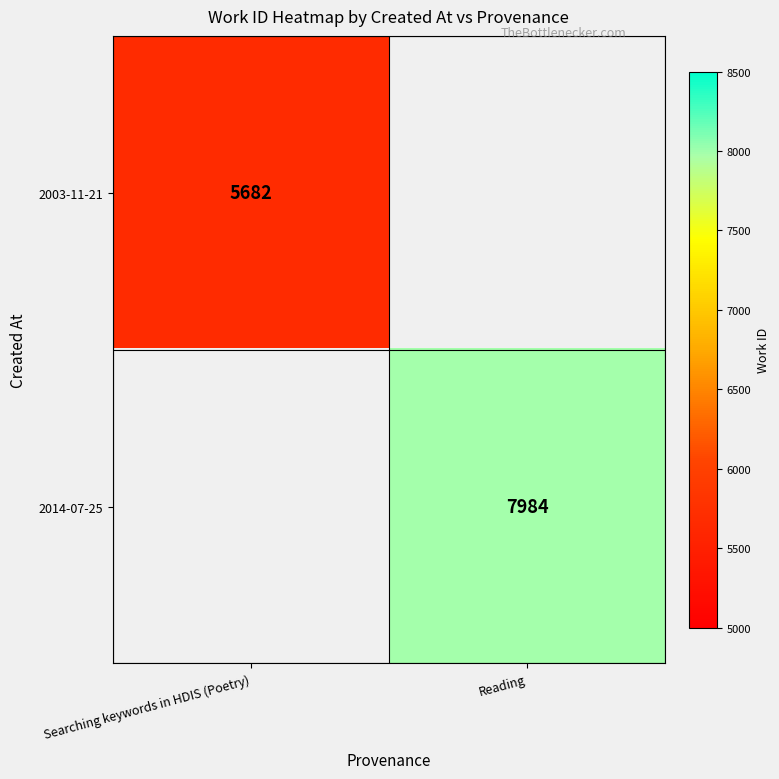

True or false: 2003-11-21 has a value of 5682 at Searching keywords in HDIS (Poetry).

True